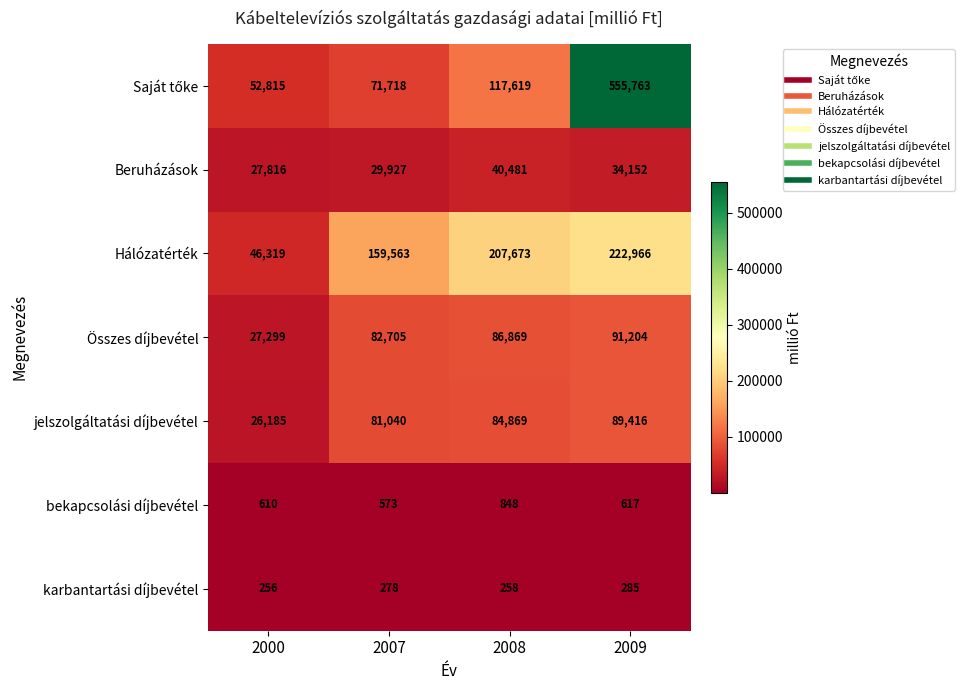

What is the spread (max minus min) of values at 2008?

207415